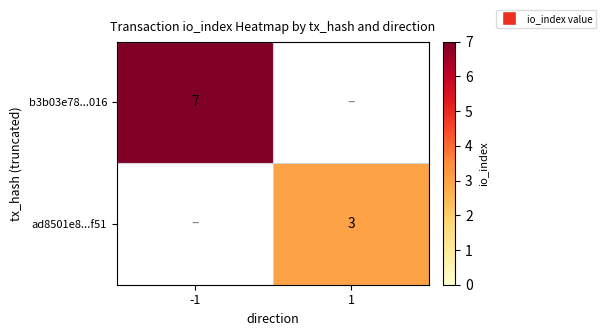

The b3b03e78...016 series shows 13 at -1. True or false?

False